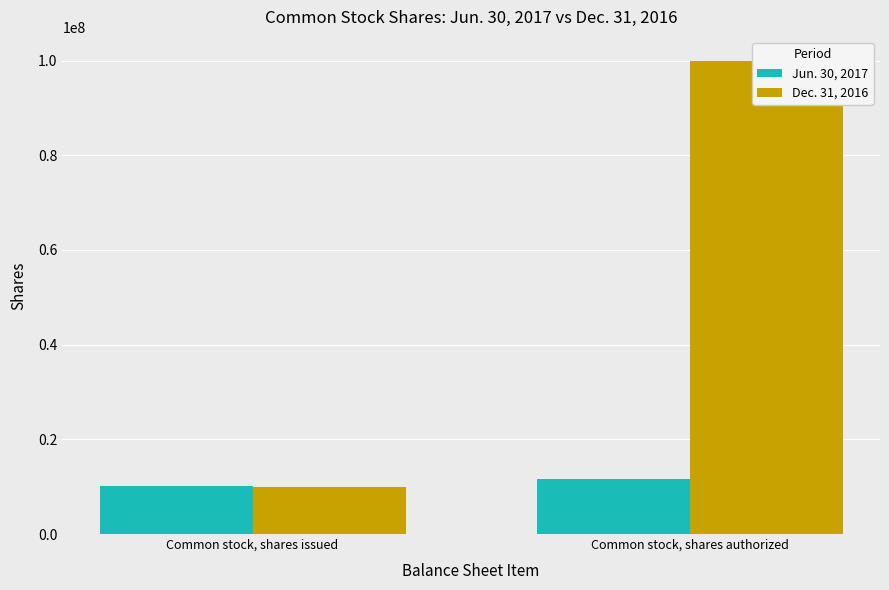

Is it true that Dec. 31, 2016 equals 100000000 at Common stock, shares authorized?

True